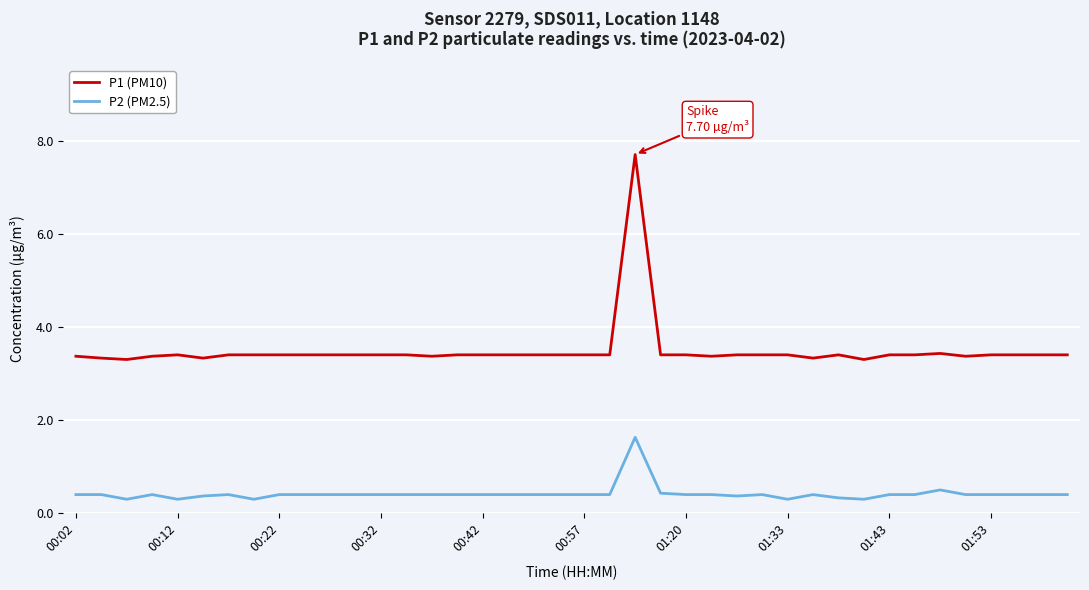

How many categories are shown in the chart?

40